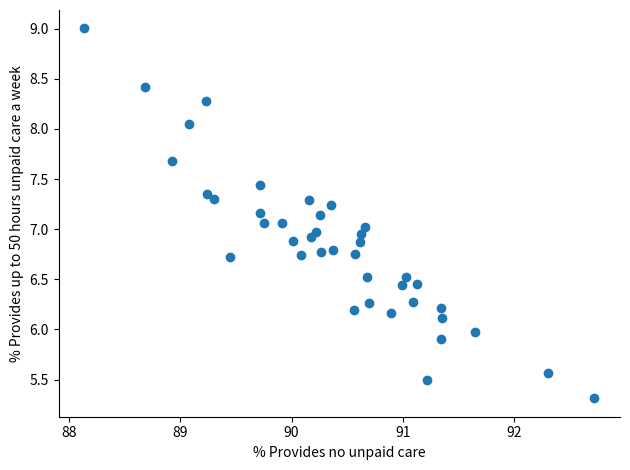

What is the range of X values (max minus min)?

4.6